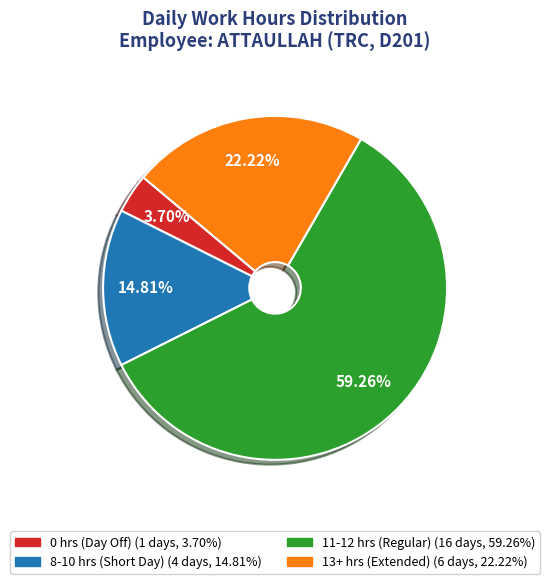

Is there any slice that represents more than half of the pie?

Yes